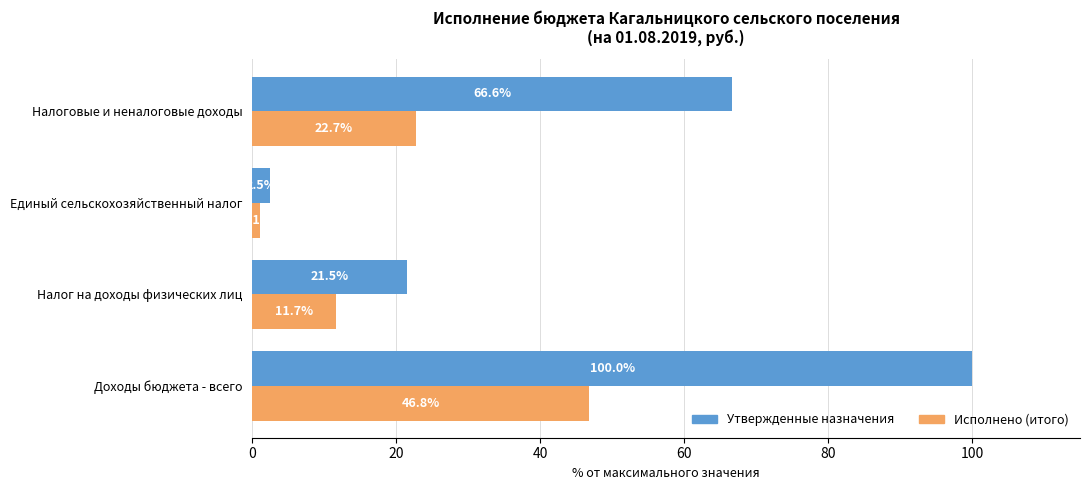

Read the Утвержденные назначения value at Налог на доходы физических лиц.

21.5